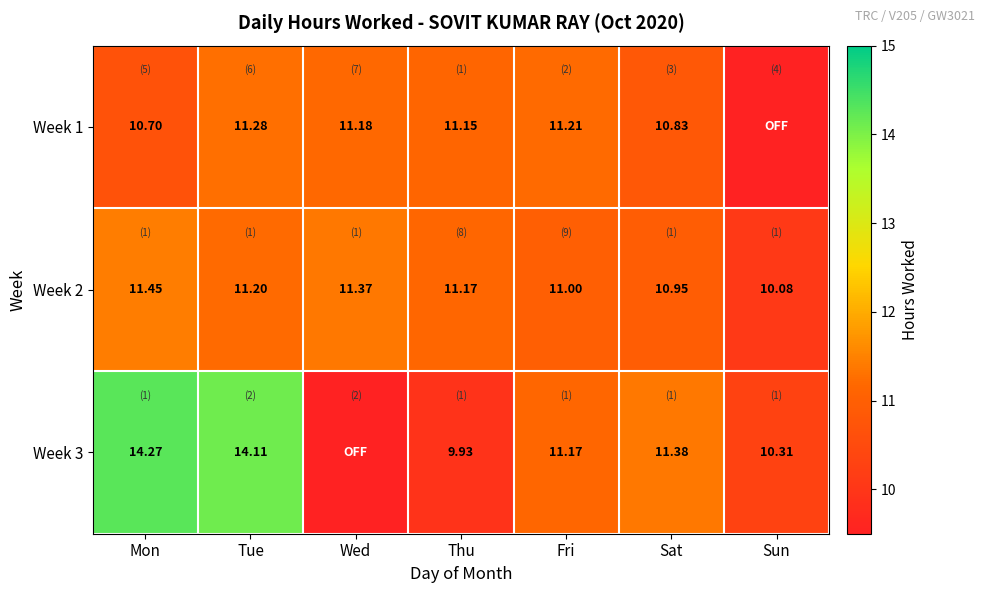

Rank the categories by Week 2 value from highest to lowest.

Mon, Wed, Tue, Thu, Fri, Sat, Sun